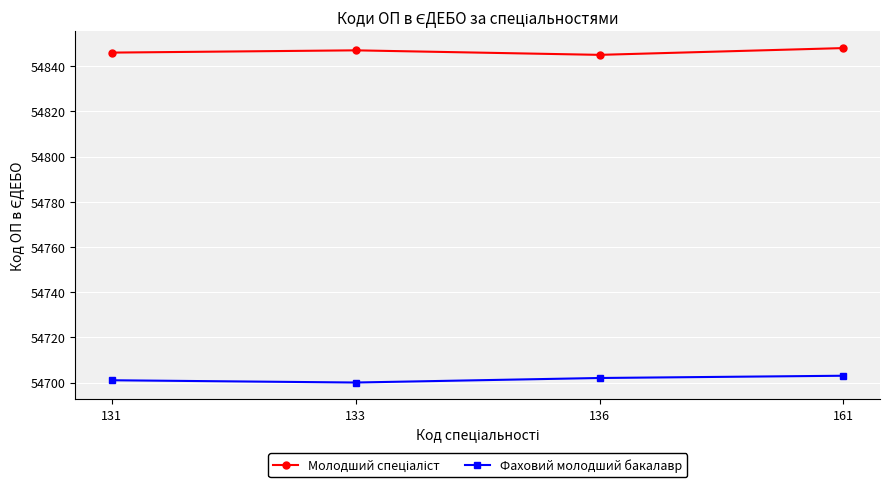

The value of Фаховий молодший бакалавр at 161 is 92771. True or false?

False